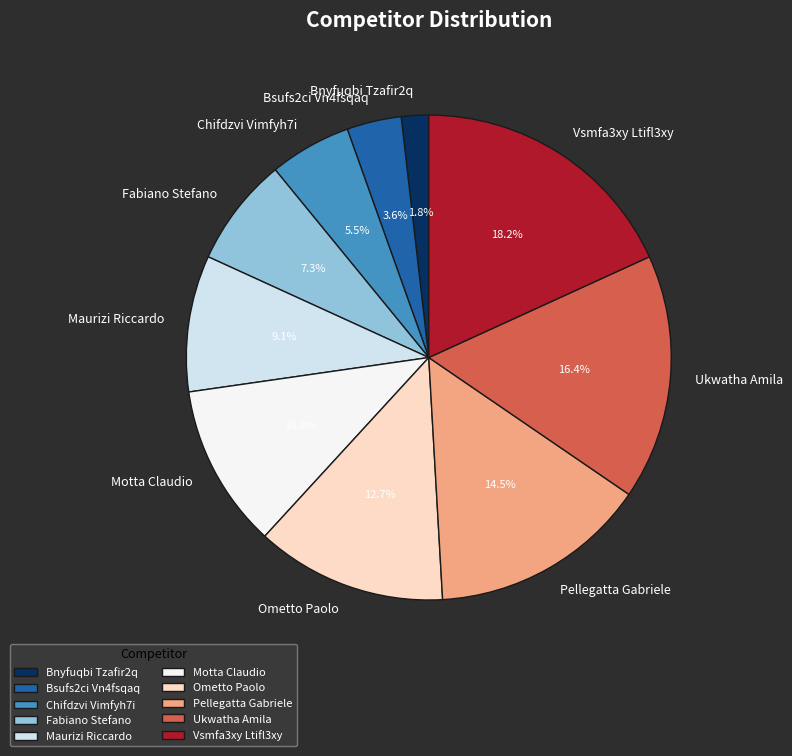

To the nearest percent, what is the combined percentage of Pellegatta Gabriele and Ometto Paolo?

27%